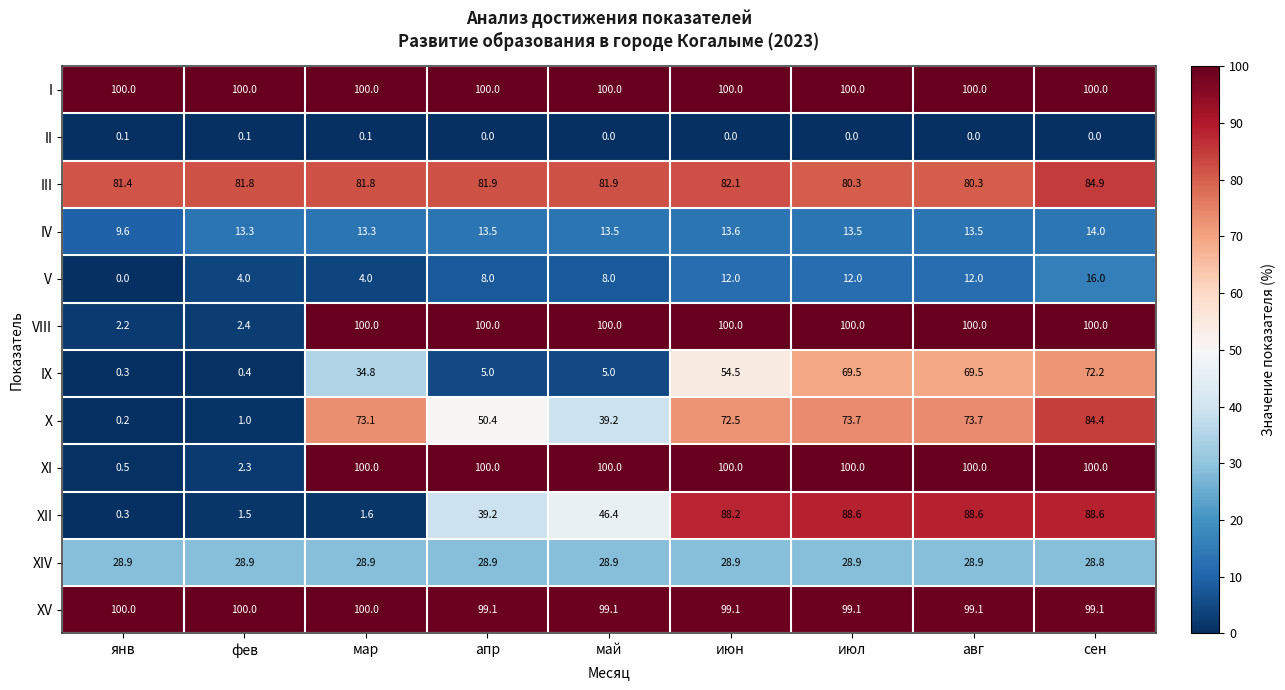

At which label does IX first exceed 34?

мар